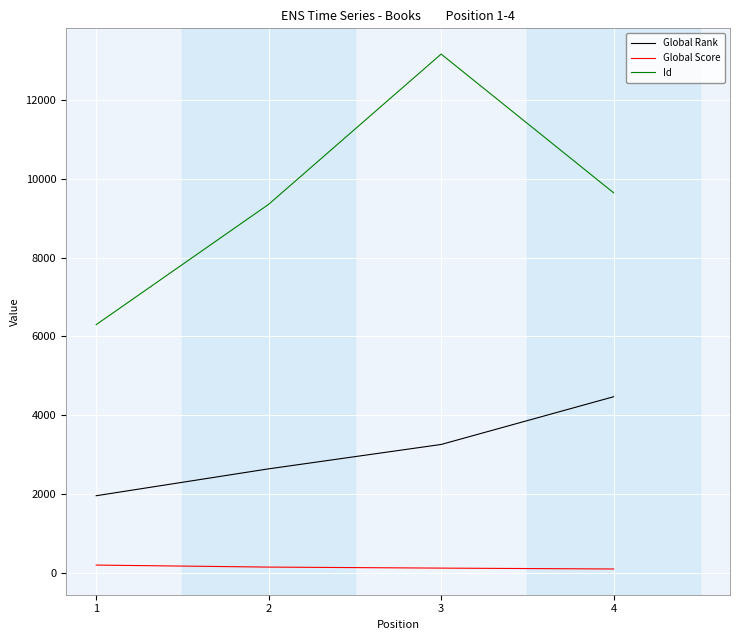

What is the difference between the Id values at 3 and 1?

6871